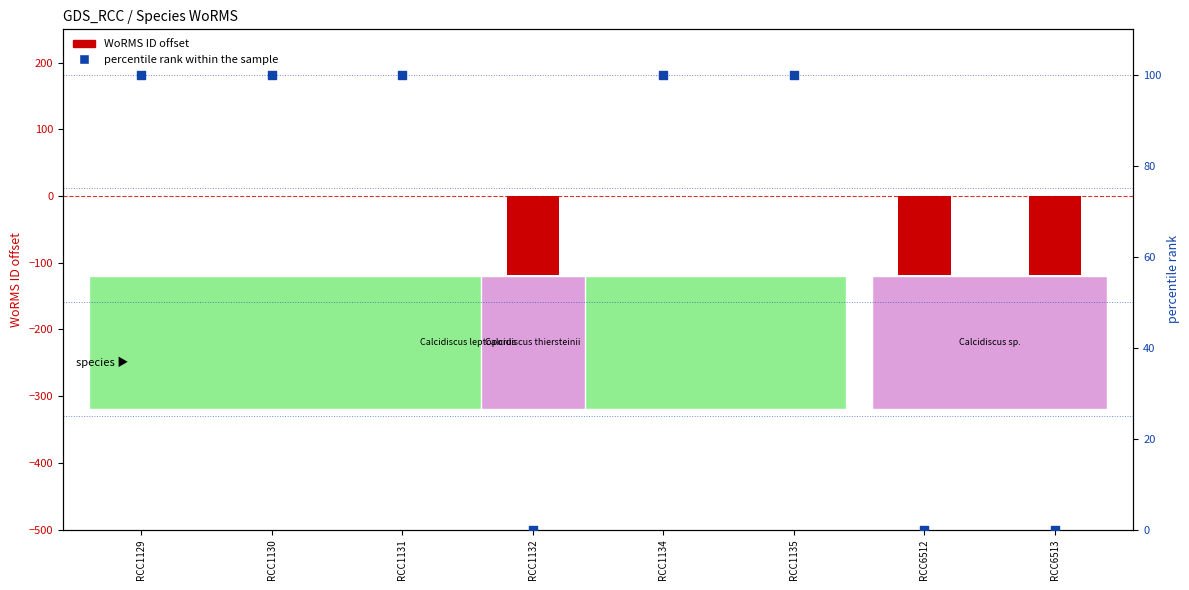

What is the total value across all series at RCC1134?

100.0